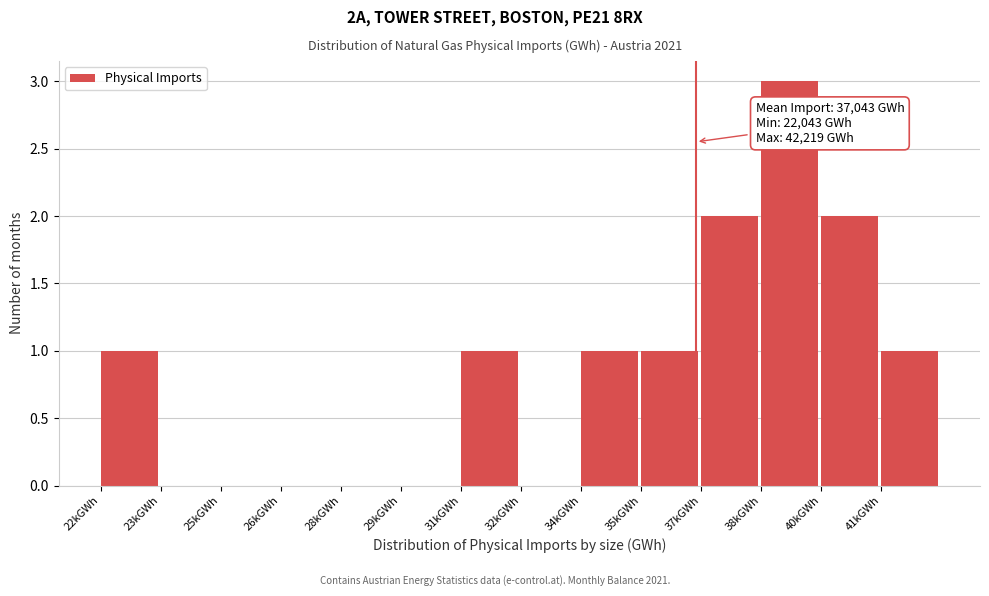

Reading right to left, transcribe all the data shown in this chart.

41kGWh=1	40kGWh=2	38kGWh=3	37kGWh=2	35kGWh=1	34kGWh=1	32kGWh=0	31kGWh=1	29kGWh=0	28kGWh=0	26kGWh=0	25kGWh=0	23kGWh=0	22kGWh=1